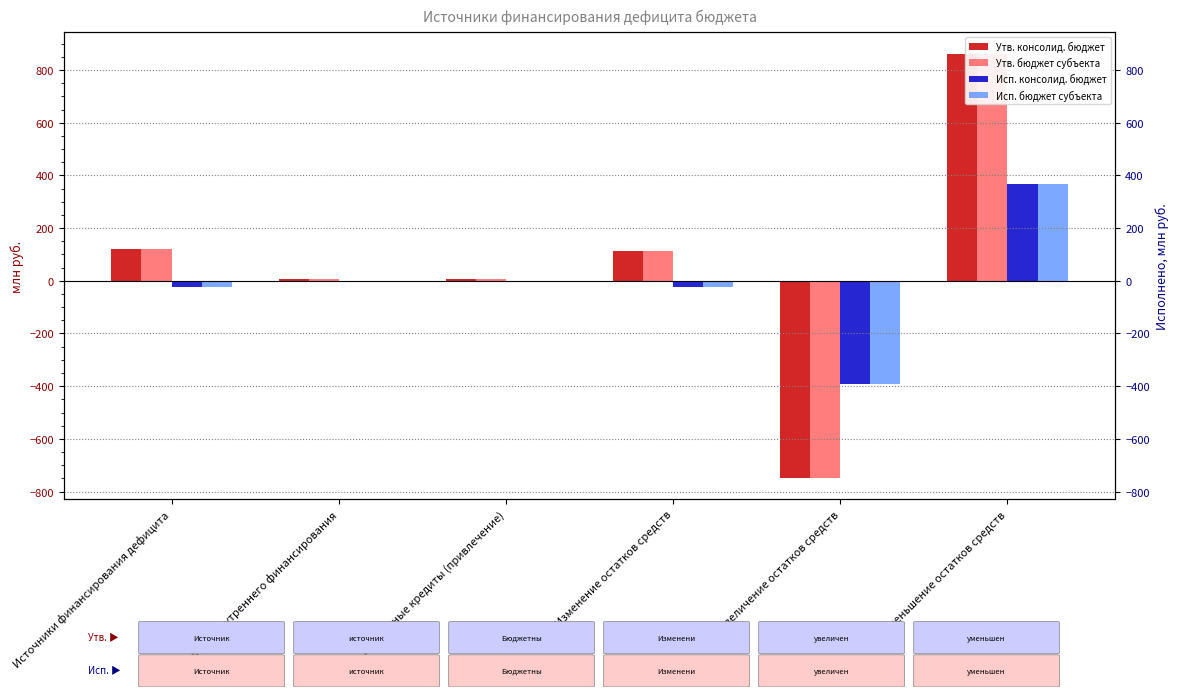

Reading right to left, list all the values displayed in this chart.

Утв. консолид. бюджет: уменьшение остатков средств=862.8	увеличение остатков средств=-748.9	Изменение остатков средств=113.9	Бюджетные кредиты (привлечение)=7.3	источники внутреннего финансирования=7.3	Источники финансирования дефицита=121.2
Утв. бюджет субъекта: уменьшение остатков средств=862.8	увеличение остатков средств=-748.9	Изменение остатков средств=113.9	Бюджетные кредиты (привлечение)=7.3	источники внутреннего финансирования=7.3	Источники финансирования дефицита=121.2
Исп. консолид. бюджет: уменьшение остатков средств=368.4	увеличение остатков средств=-390.6	Изменение остатков средств=-22.2	Бюджетные кредиты (привлечение)=0.0	источники внутреннего финансирования=0.0	Источники финансирования дефицита=-22.2
Исп. бюджет субъекта: уменьшение остатков средств=368.4	увеличение остатков средств=-390.6	Изменение остатков средств=-22.2	Бюджетные кредиты (привлечение)=0.0	источники внутреннего финансирования=0.0	Источники финансирования дефицита=-22.2